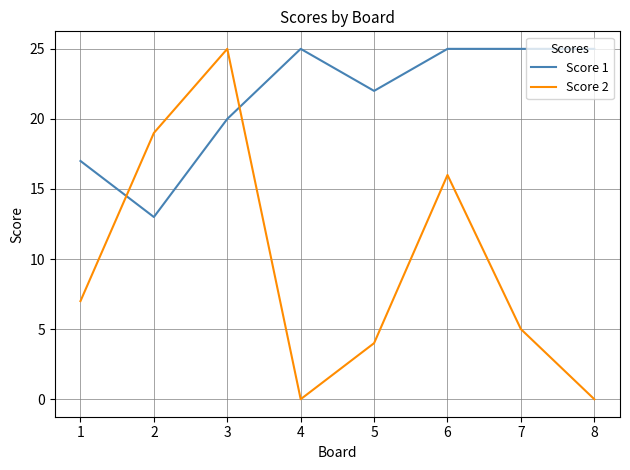

What is the difference between the second highest and second lowest values in the Score 1 series?

8